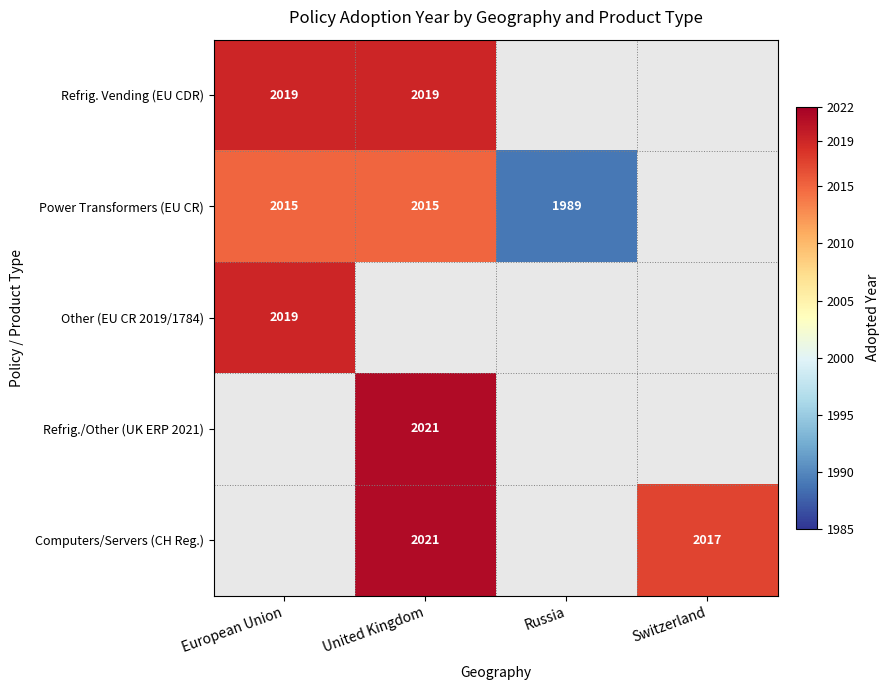

Is it true that Computers/Servers (CH Reg.) equals 2021 at United Kingdom?

True